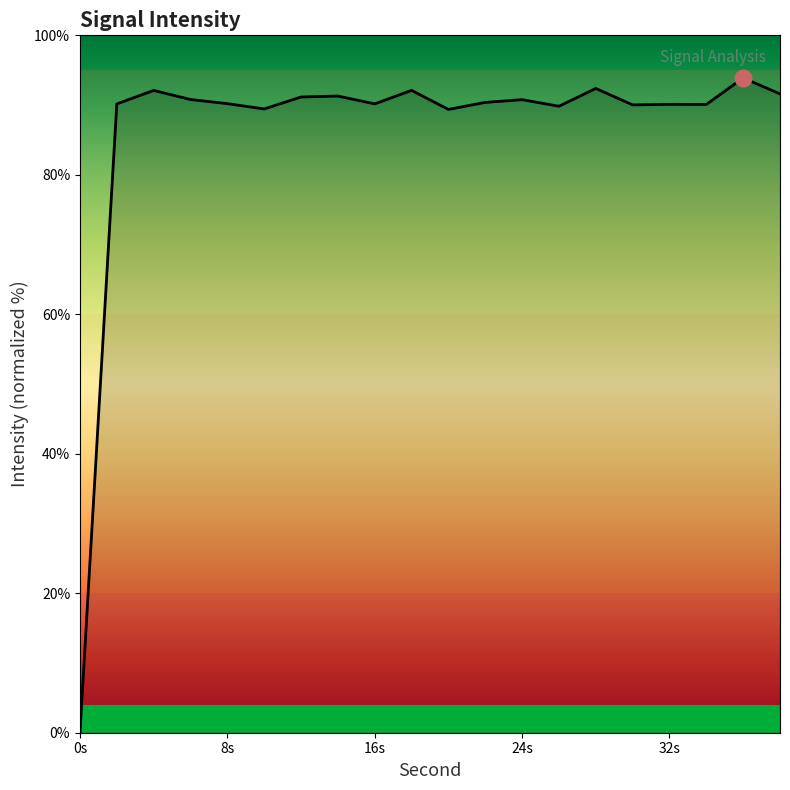

What is the maximum value shown in the chart?

93.9